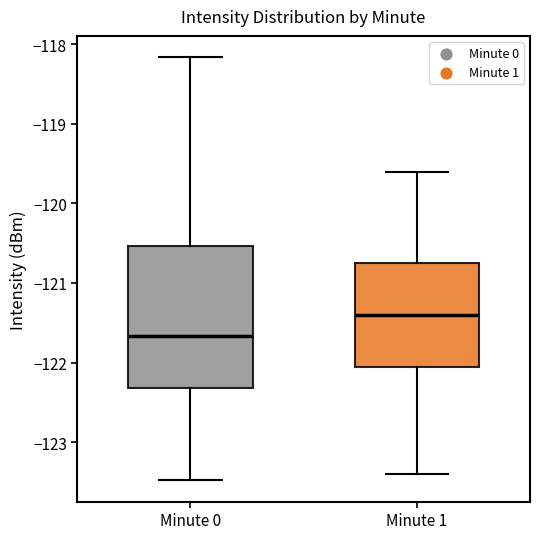

Reading left to right, read every box against the y-axis: the position of its median line, the range the box covers, and the ends of its whiskers. The values are not printed on the chart, so give them approximately, as read against the axis.

Minute 0: median -121.7, box -122.3 to -120.5, whiskers -123.5 to -118.2
Minute 1: median -121.4, box -122.1 to -120.7, whiskers -123.4 to -119.6